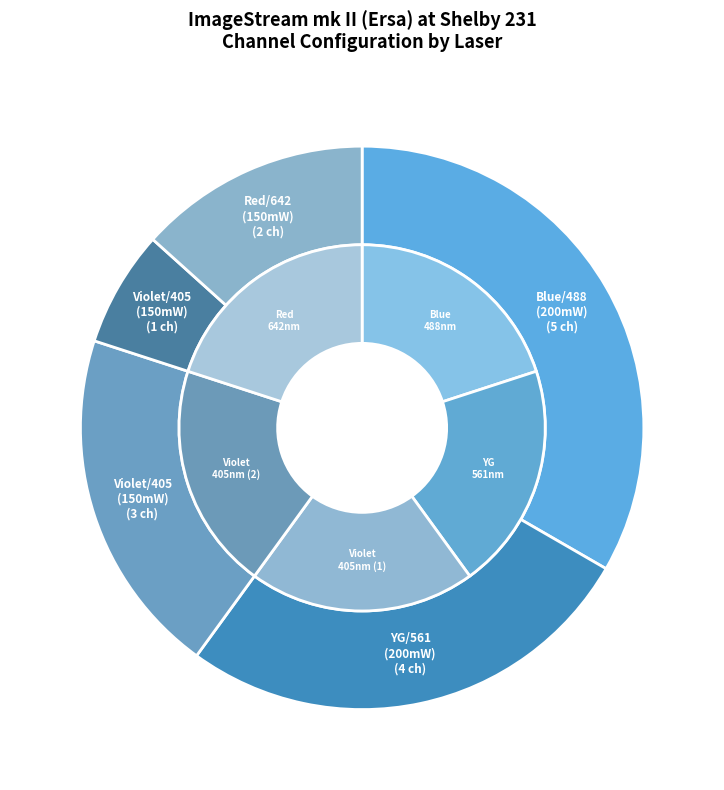

Which slice is the largest?

Blue/488 (200mW)